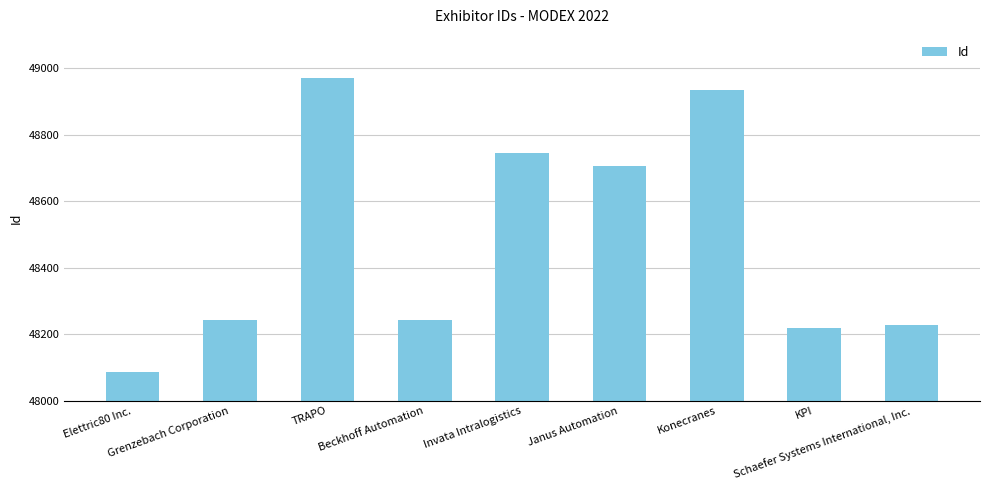

List the labels in order of value, smallest first.

Elettric80 Inc., KPI, Schaefer Systems International, Inc., Beckhoff Automation, Grenzebach Corporation, Janus Automation, Invata Intralogistics, Konecranes, TRAPO